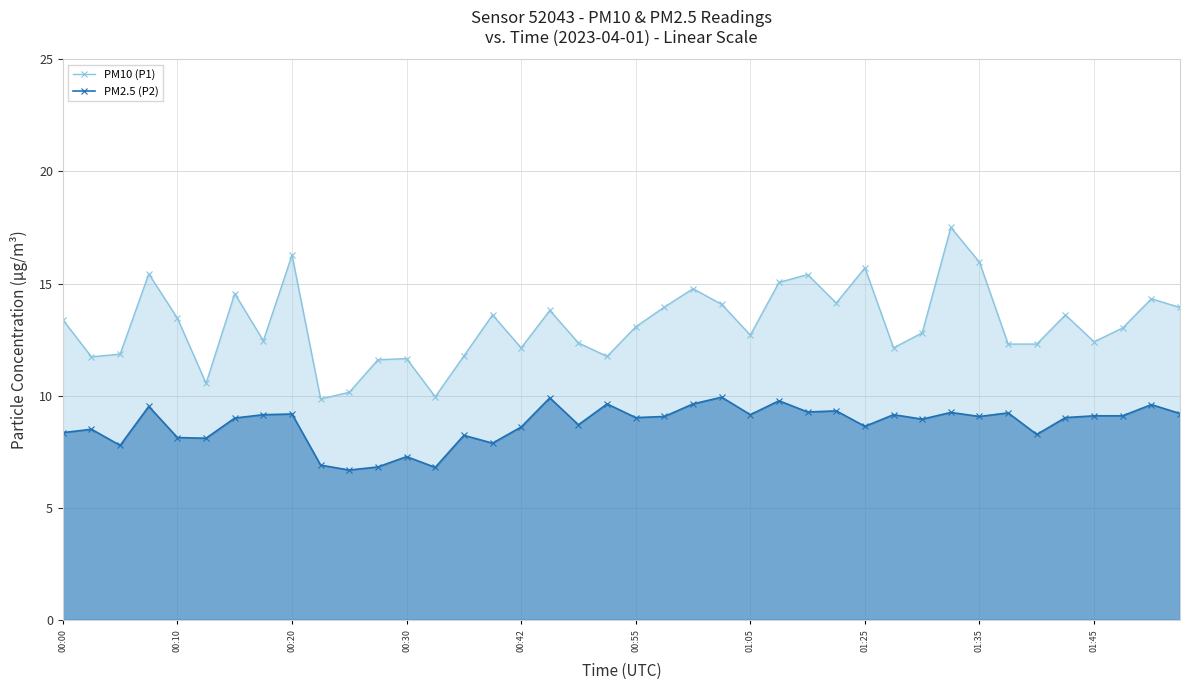

Where does the PM10 (P1) series first go above 13?

00:00